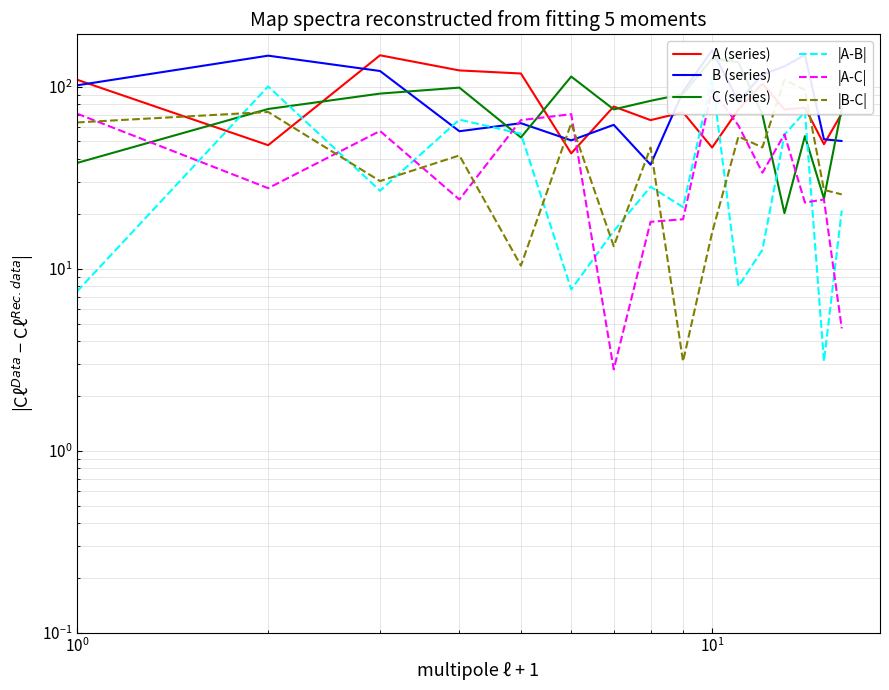

How many values in the B (series) series are below 94?

8